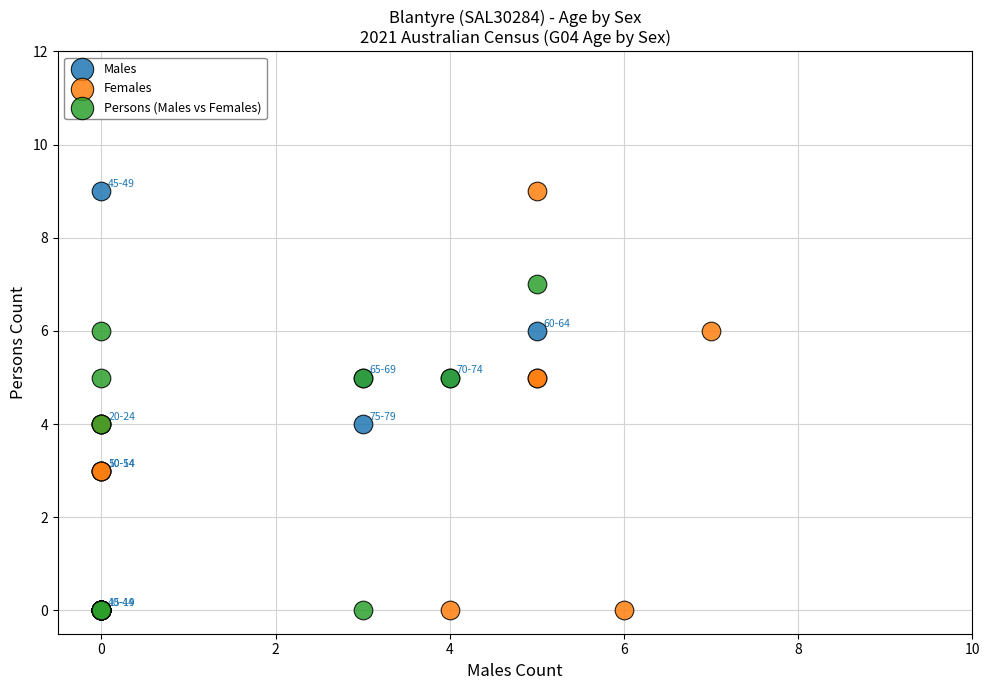

What are all the series names shown in the legend?

Males, Females, Persons (Males vs Females)